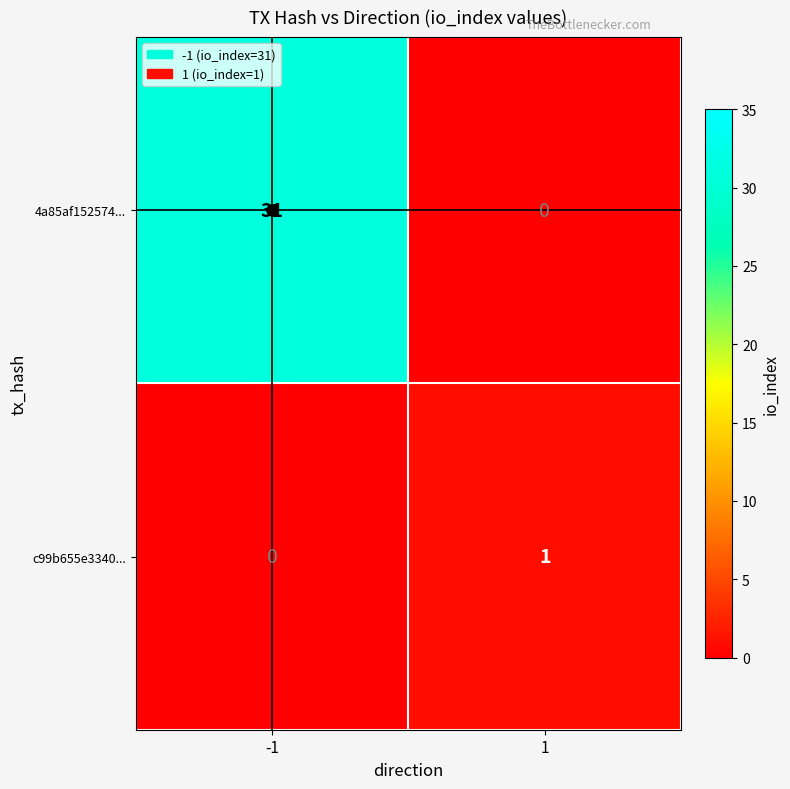

At how many categories does at least one series exceed 15?

1